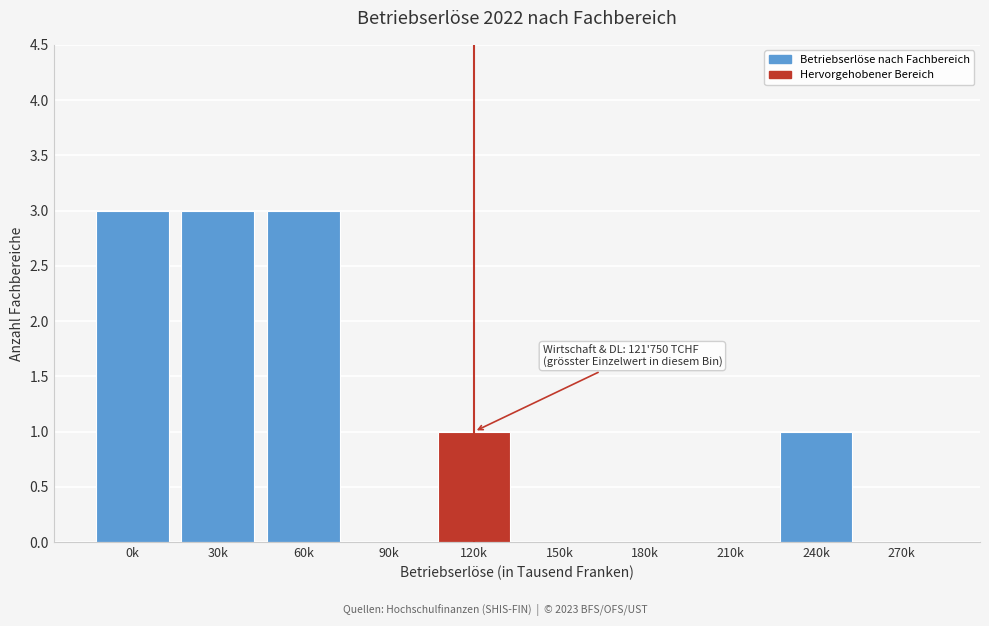

Reading left to right, what are all the values shown in this chart?

0k=3	30k=3	60k=3	90k=0	120k=1	150k=0	180k=0	210k=0	240k=1	270k=0